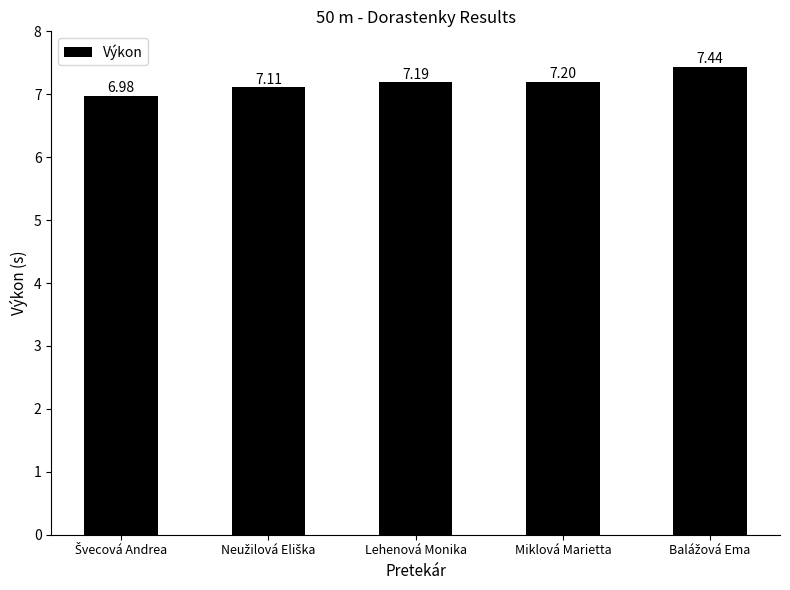

What is the sum of all values?

35.9